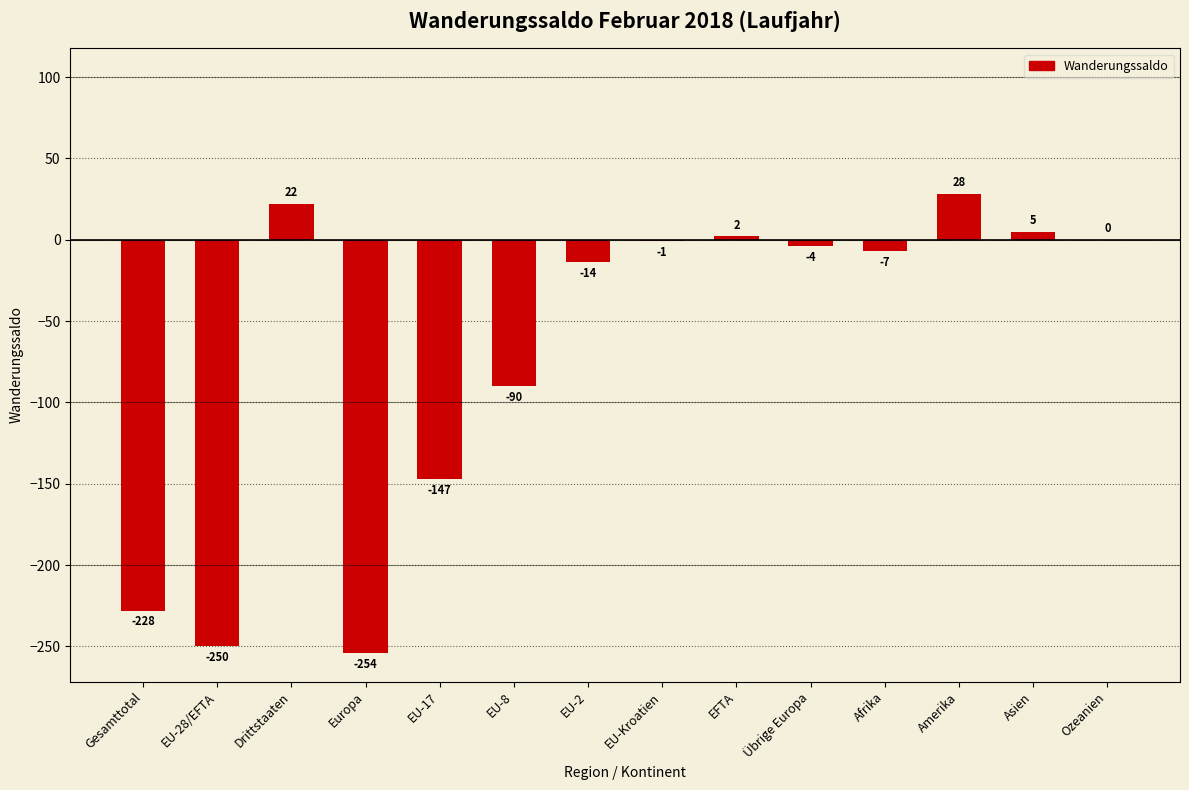

Read the value at Gesamttotal, to the nearest 5.

-230